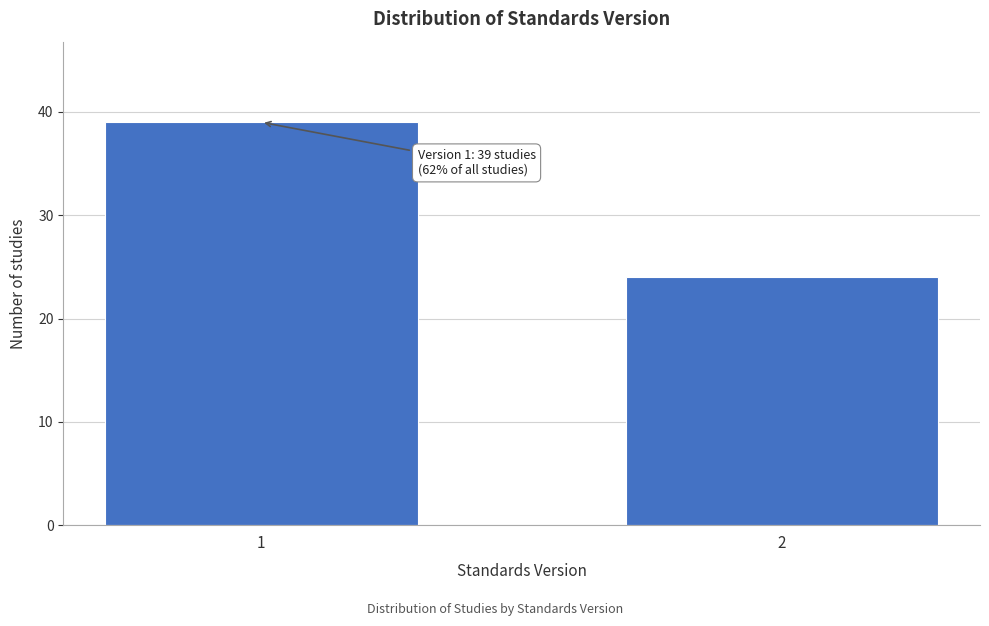

Reading left to right, transcribe all the data shown in this chart.

1=39	2=24